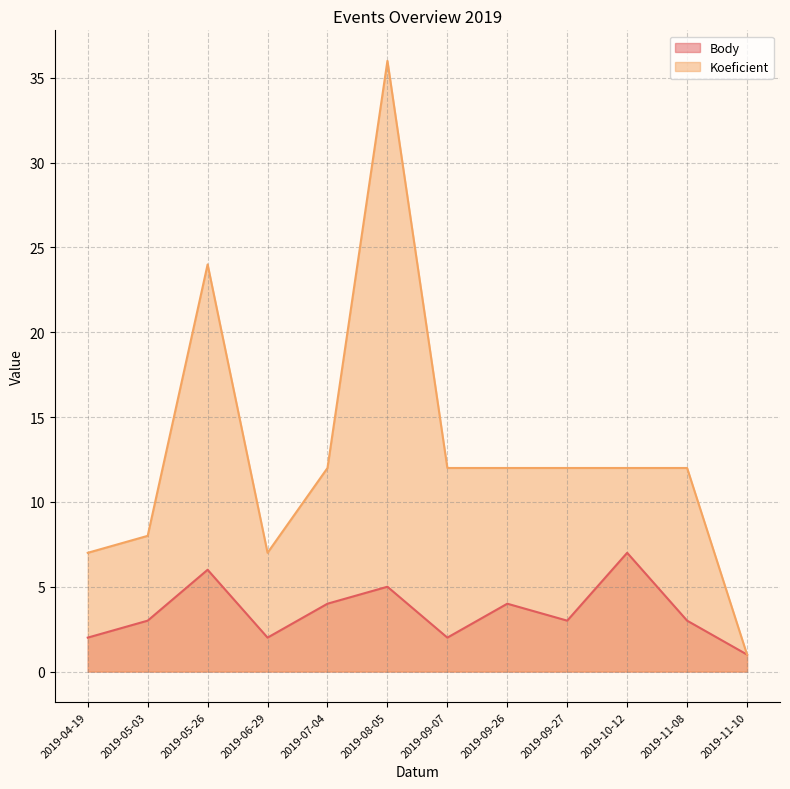

Reading right to left, extract all data points from this chart.

Body: 1	3	7	3	4	2	5	4	2	6	3	2
Koeficient: 1	12	12	12	12	12	36	12	7	24	8	7